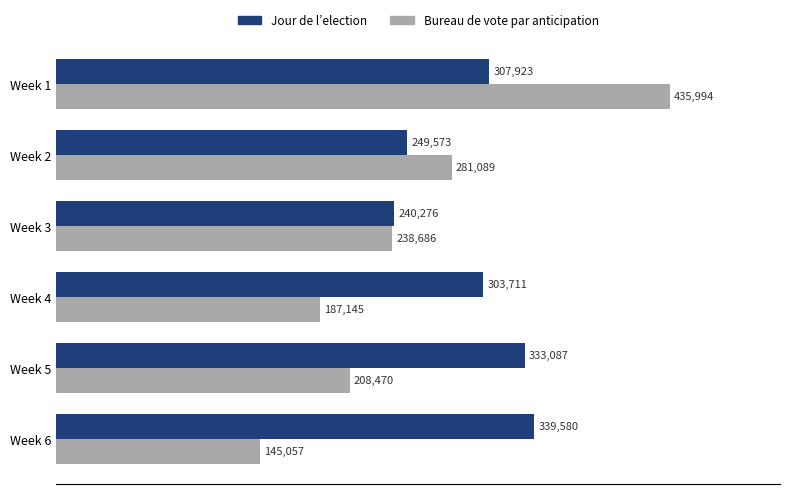

At which category is the sum across all series the highest?

Week 1